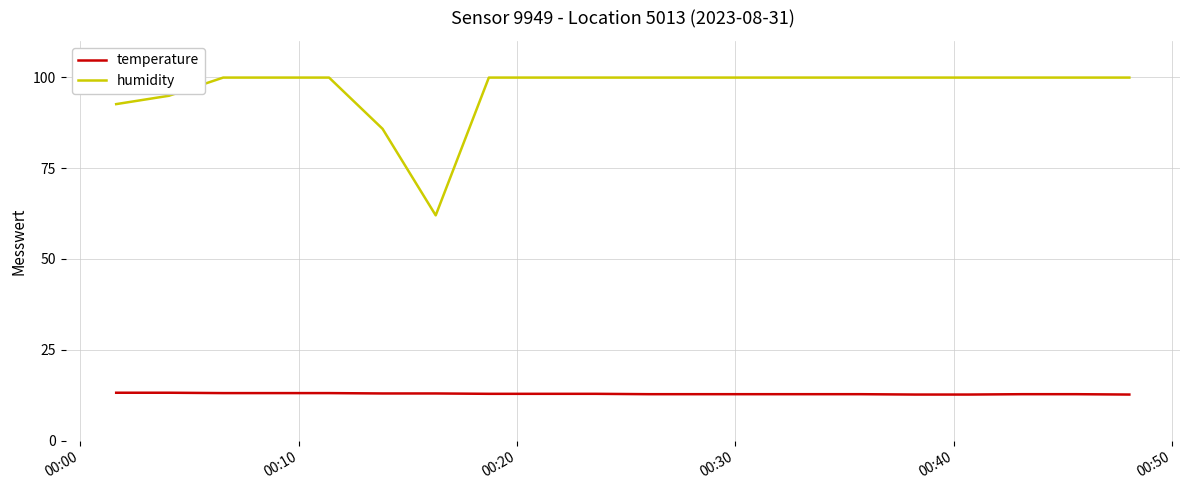

What is the highest value of the humidity series?

99.9